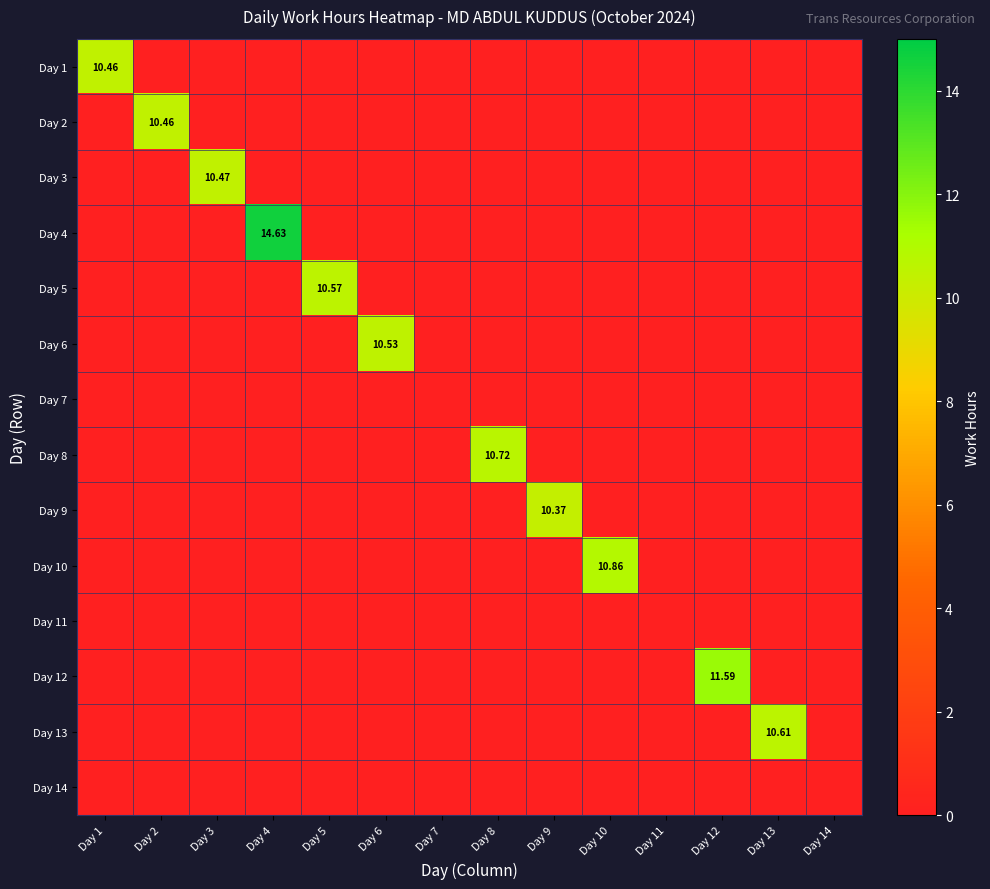

Which series has the widest spread of values?

Day 4